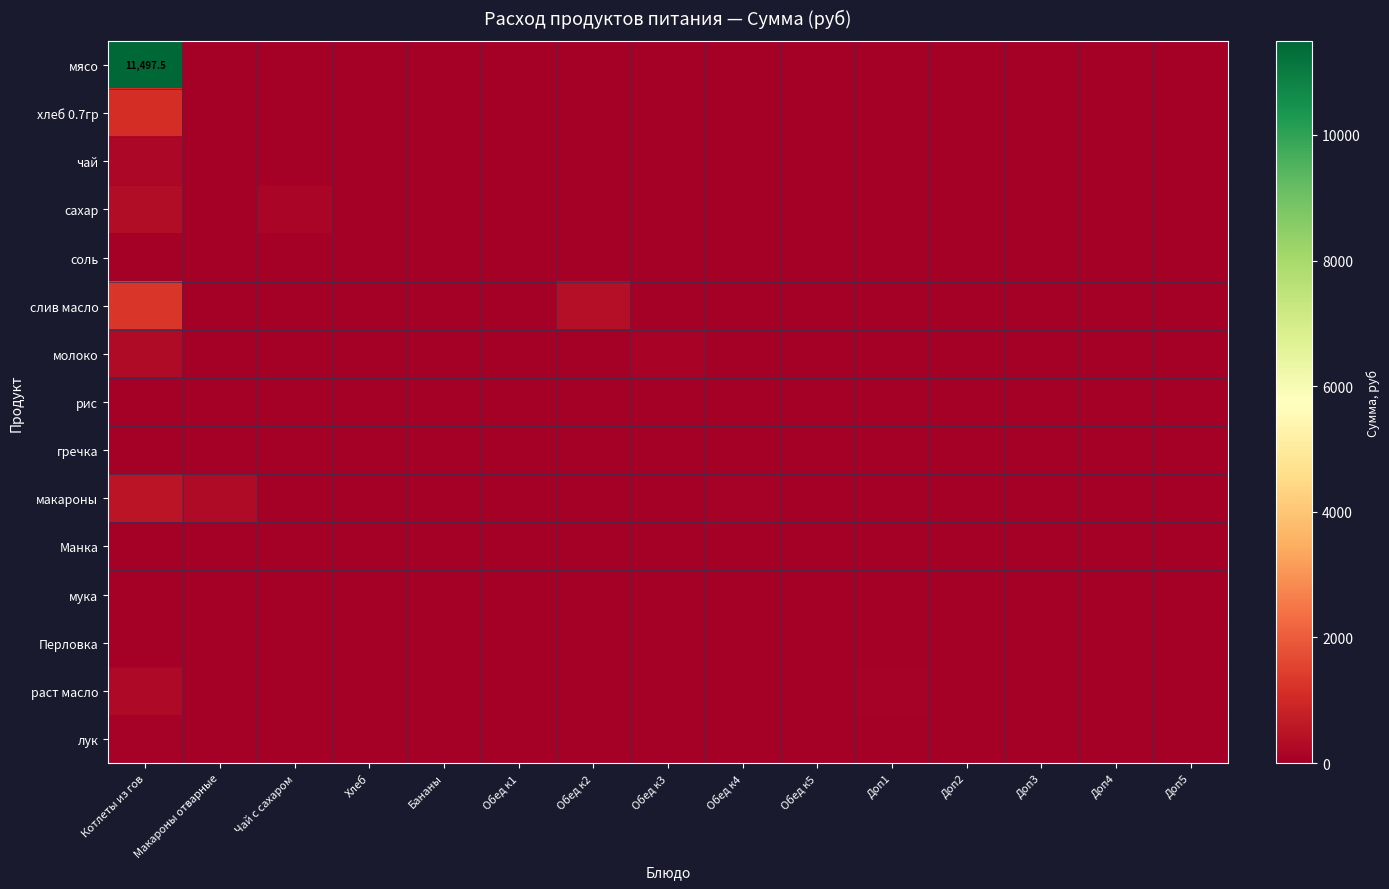

The соль series shows 0.0 at Доп3. True or false?

True